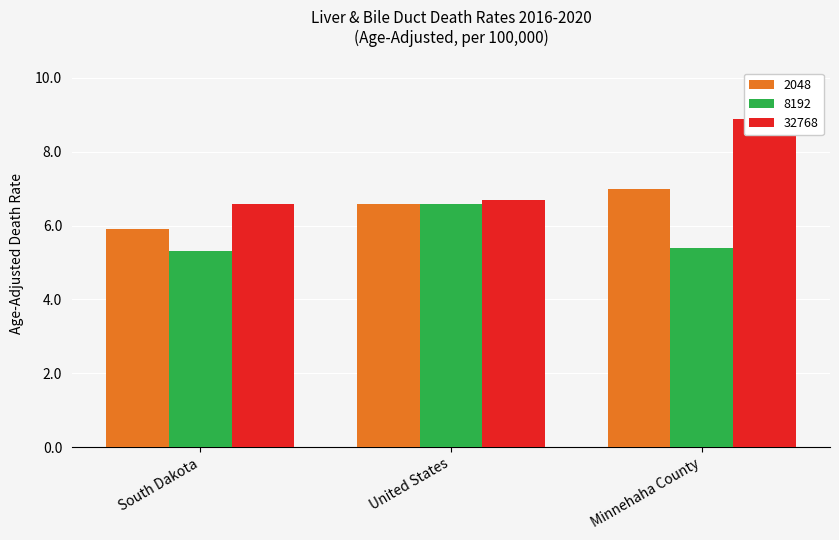

Which series changed the most between South Dakota and Minnehaha County?

32768